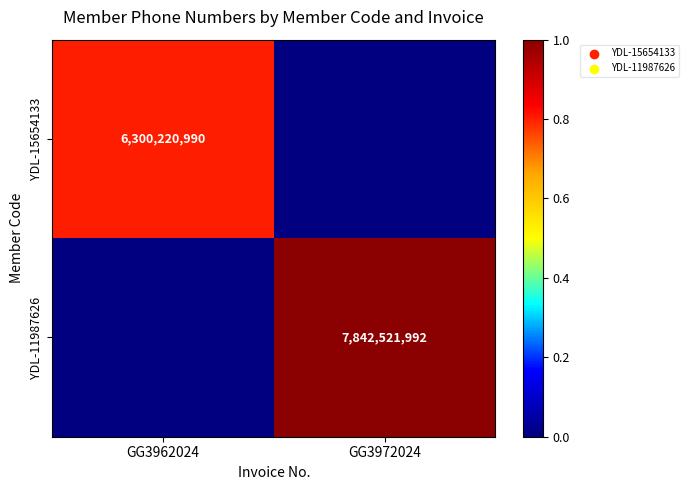

The YDL-11987626 series shows 7842521992 at GG3972024. True or false?

True